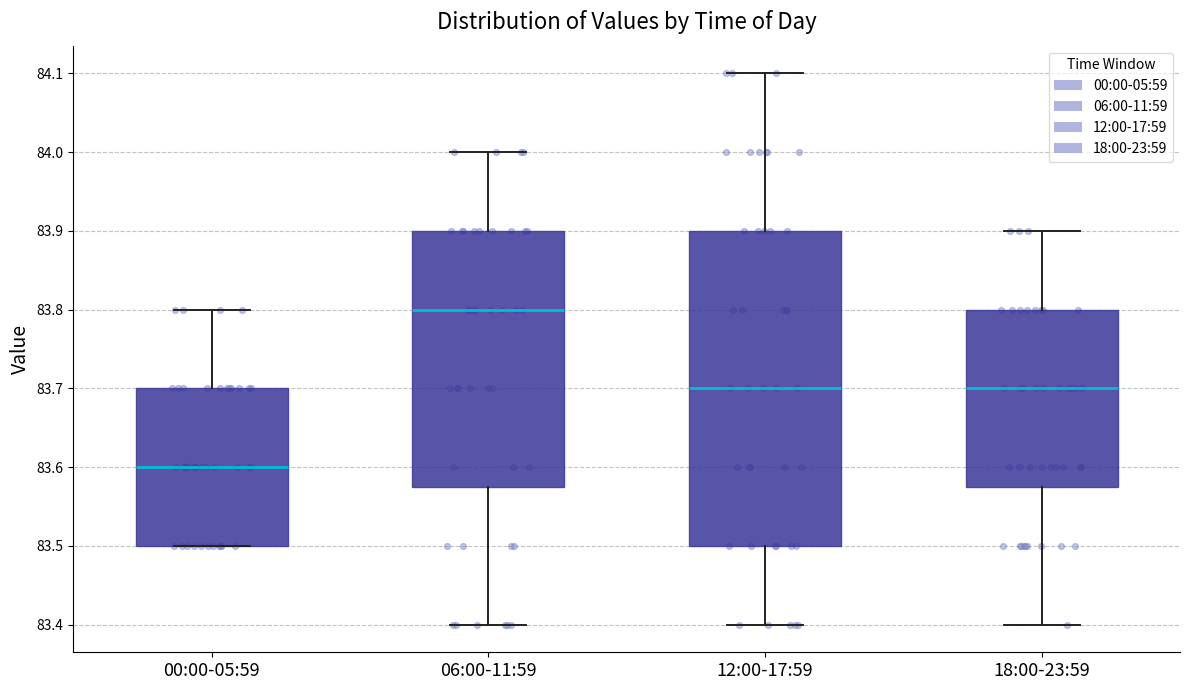

Which box has the highest median line?

06:00-11:59